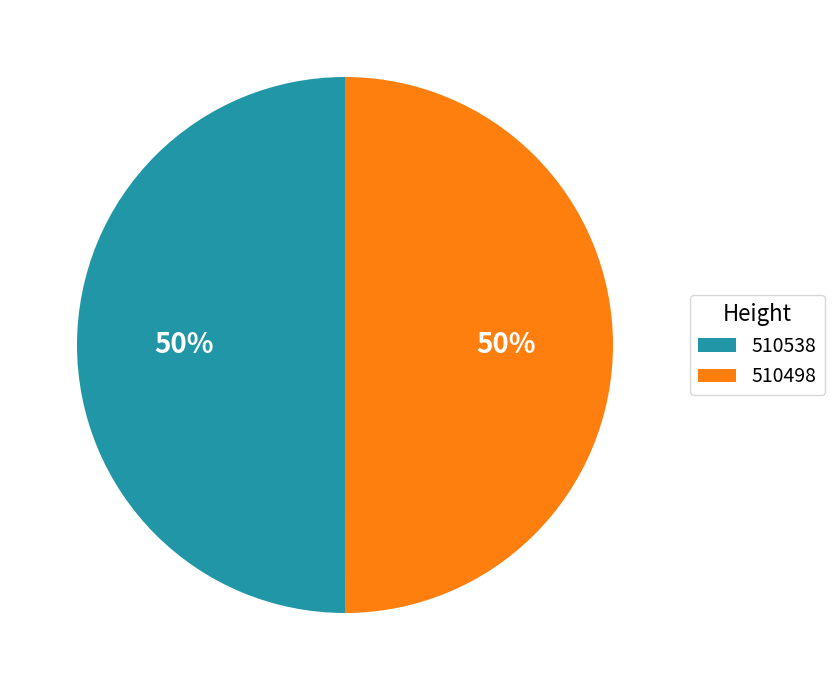

What percentage is the 510498 slice, to the nearest percent?

50%